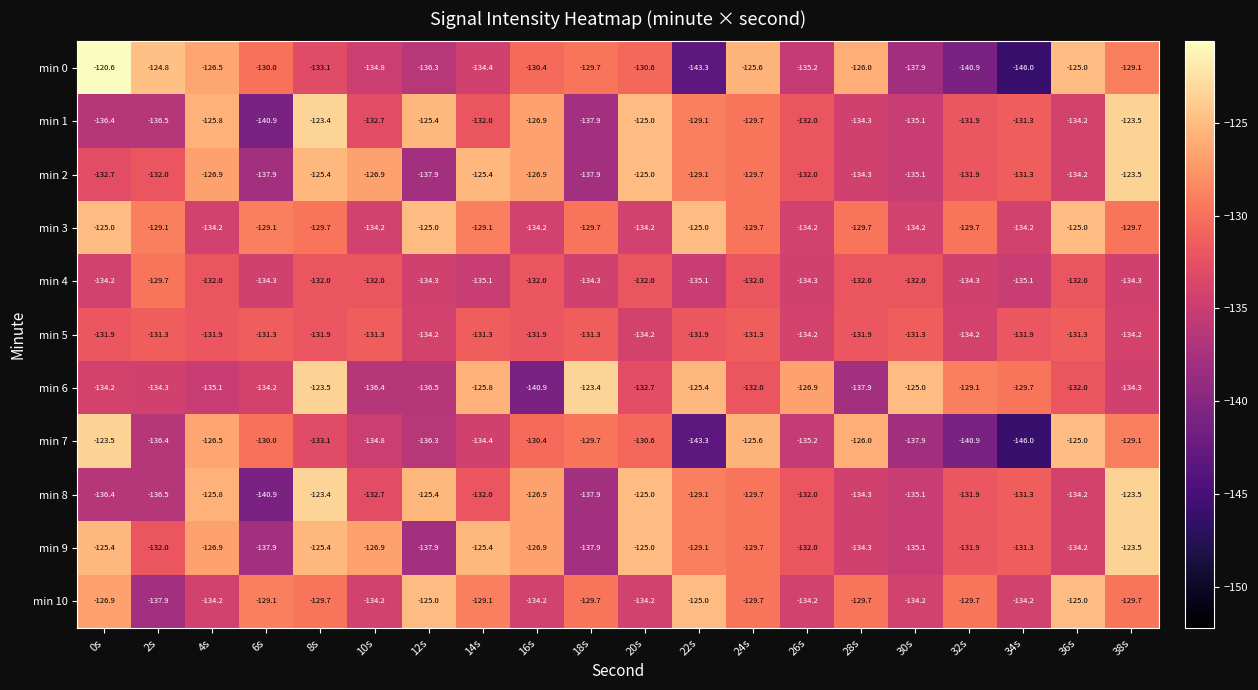

Is it true that min 6 equals -134.2 at 6s?

True